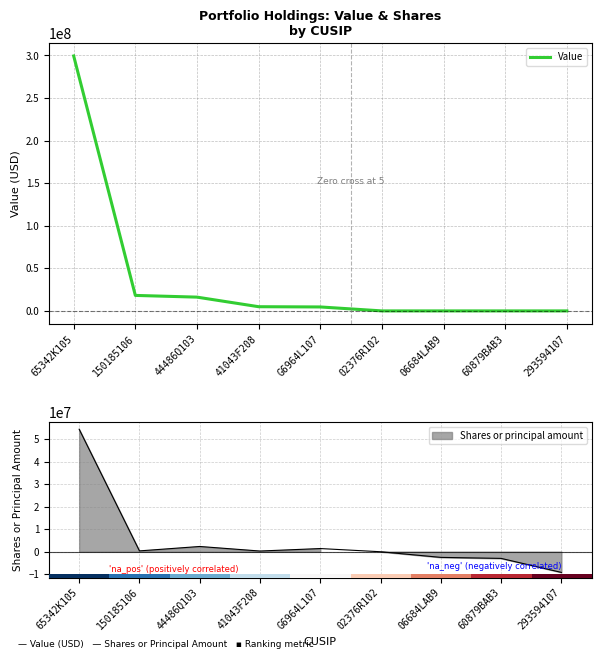

How many lines are shown in the chart?

2